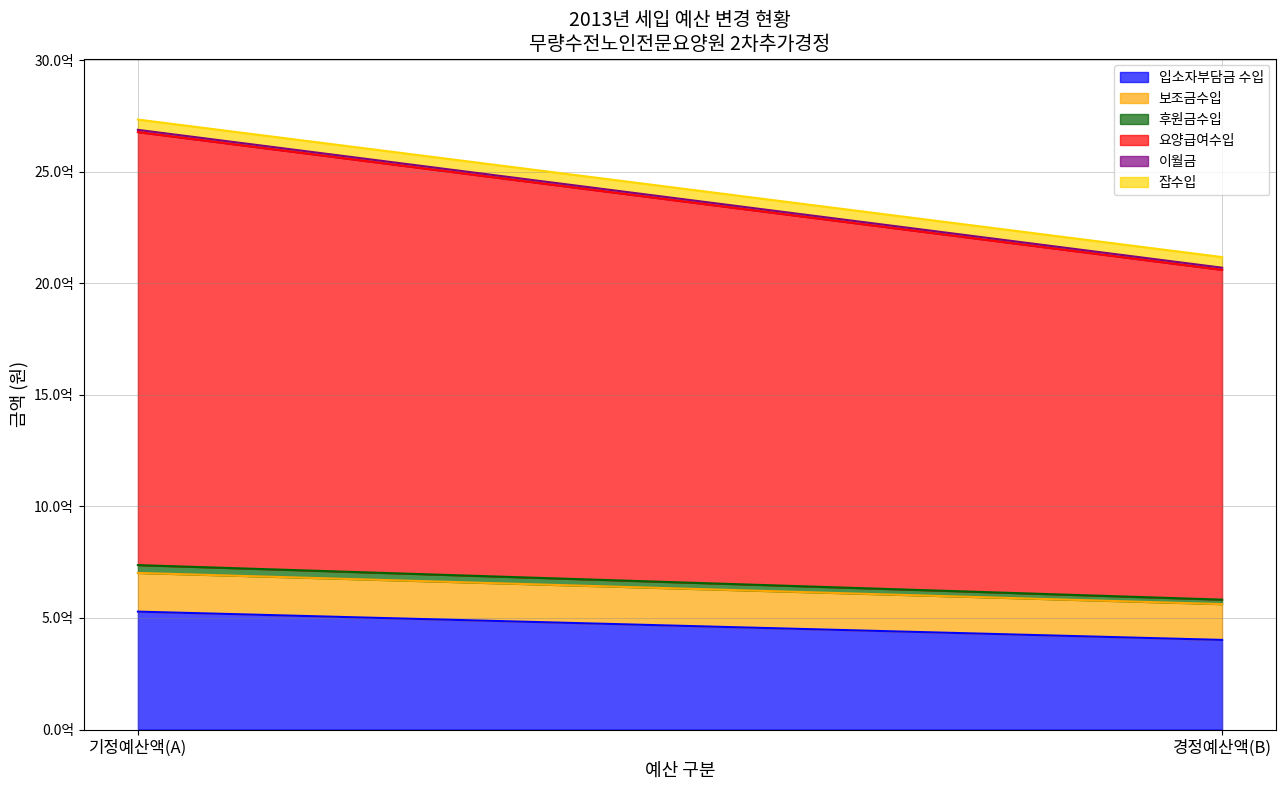

Does the chart have visible grid lines?

Yes